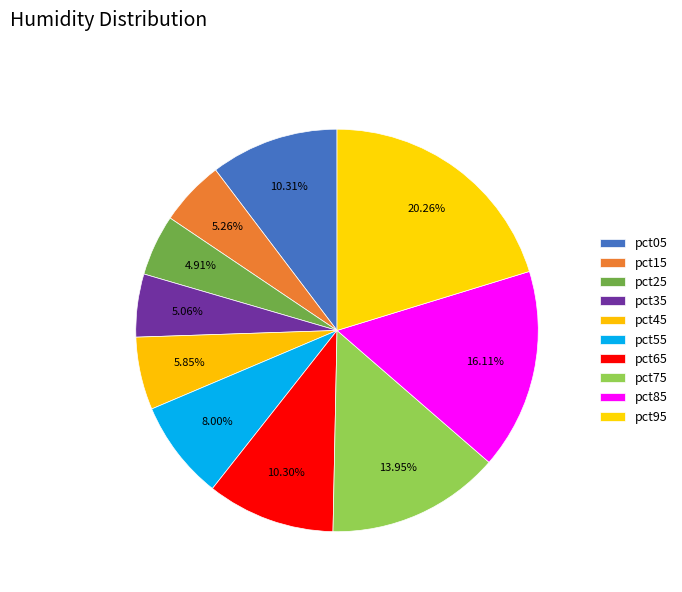

Count the number of slices in the pie.

10